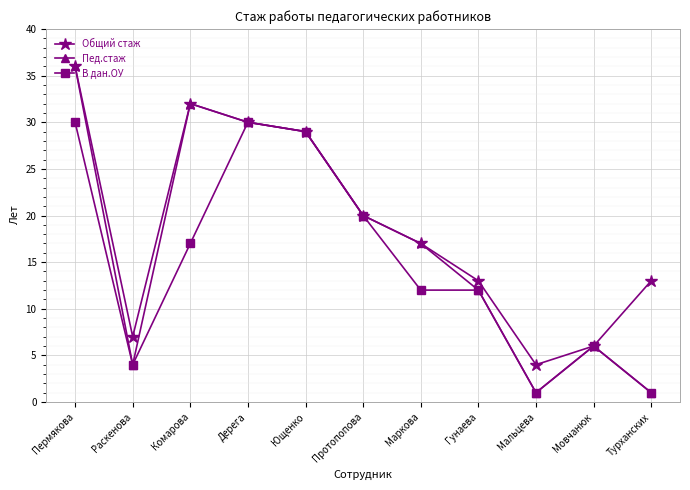

The Пед.стаж series shows 17 at Маркова. True or false?

True